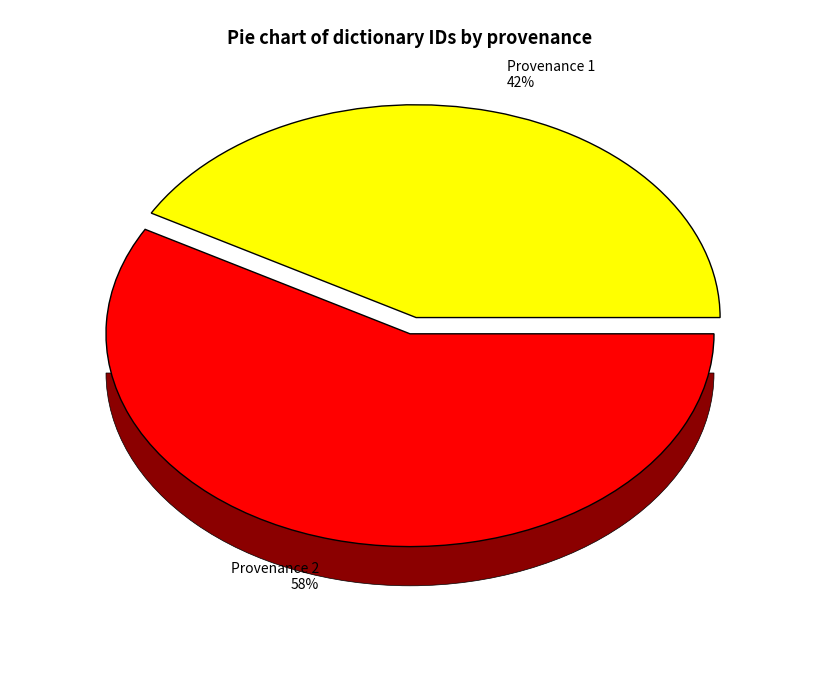

To the nearest percent, what percentage of the pie is Searching trammel in HDIS (Poetry)?

58%